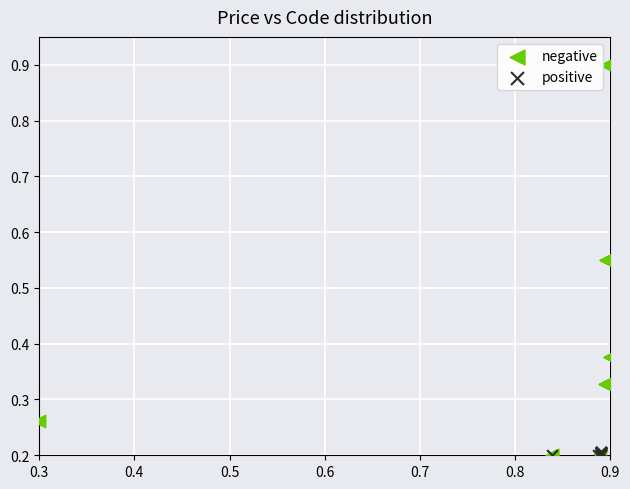

Which series has the widest spread of Y values?

negative